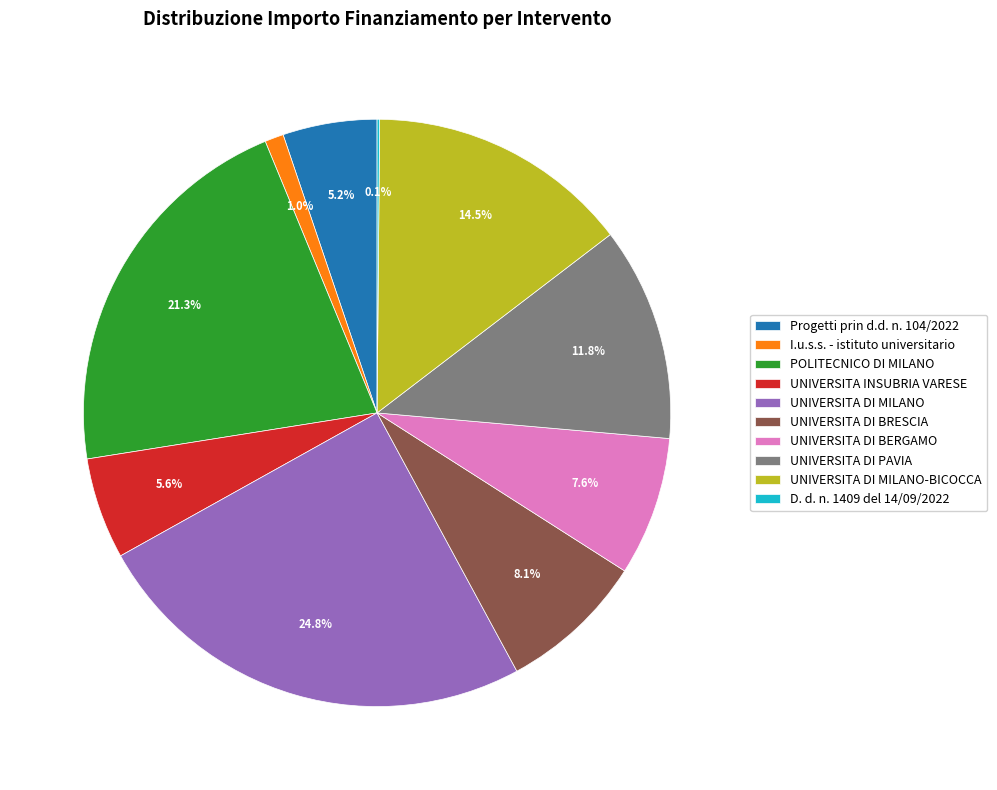

Approximately how many times larger is the value at UNIVERSITA DI PAVIA compared to POLITECNICO DI MILANO?

0.6